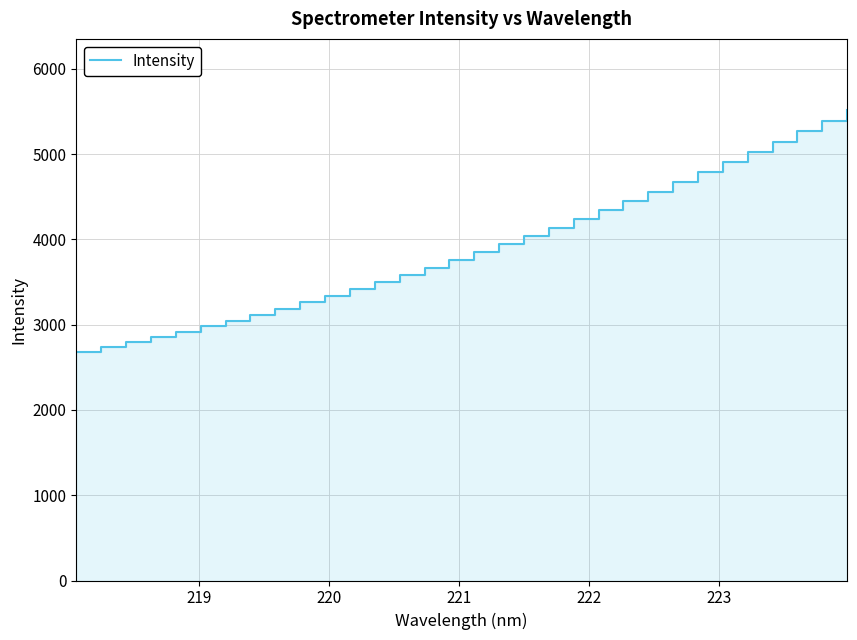

What is the smallest value displayed?

2679.1